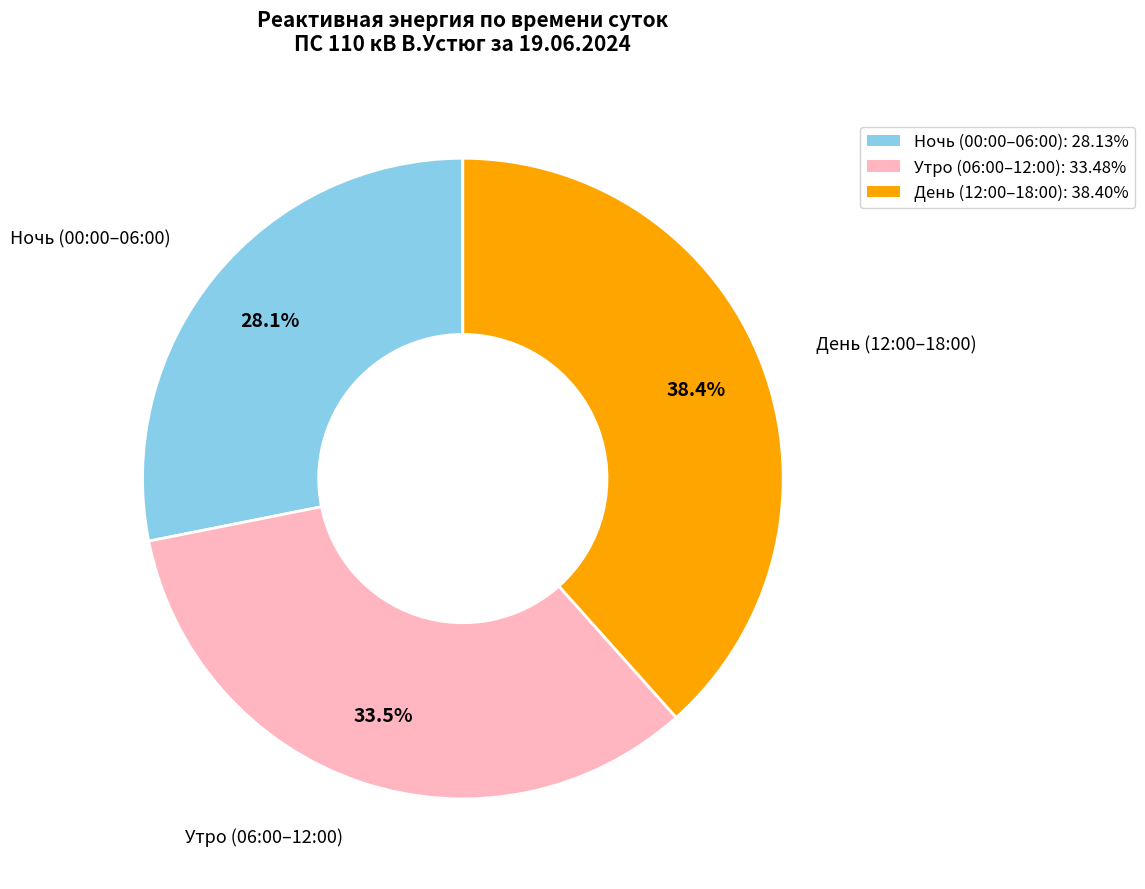

Is there a majority slice in this chart?

No